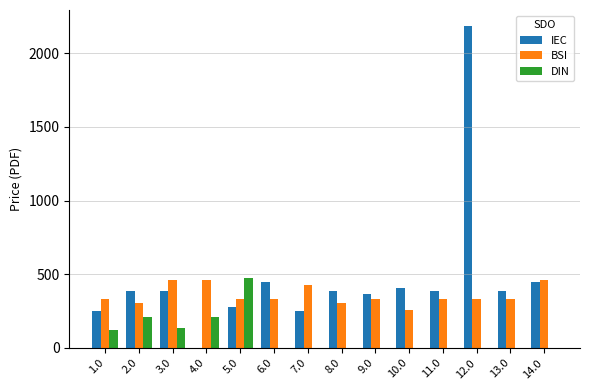

The BSI series shows 579.3 at 13.0. True or false?

False